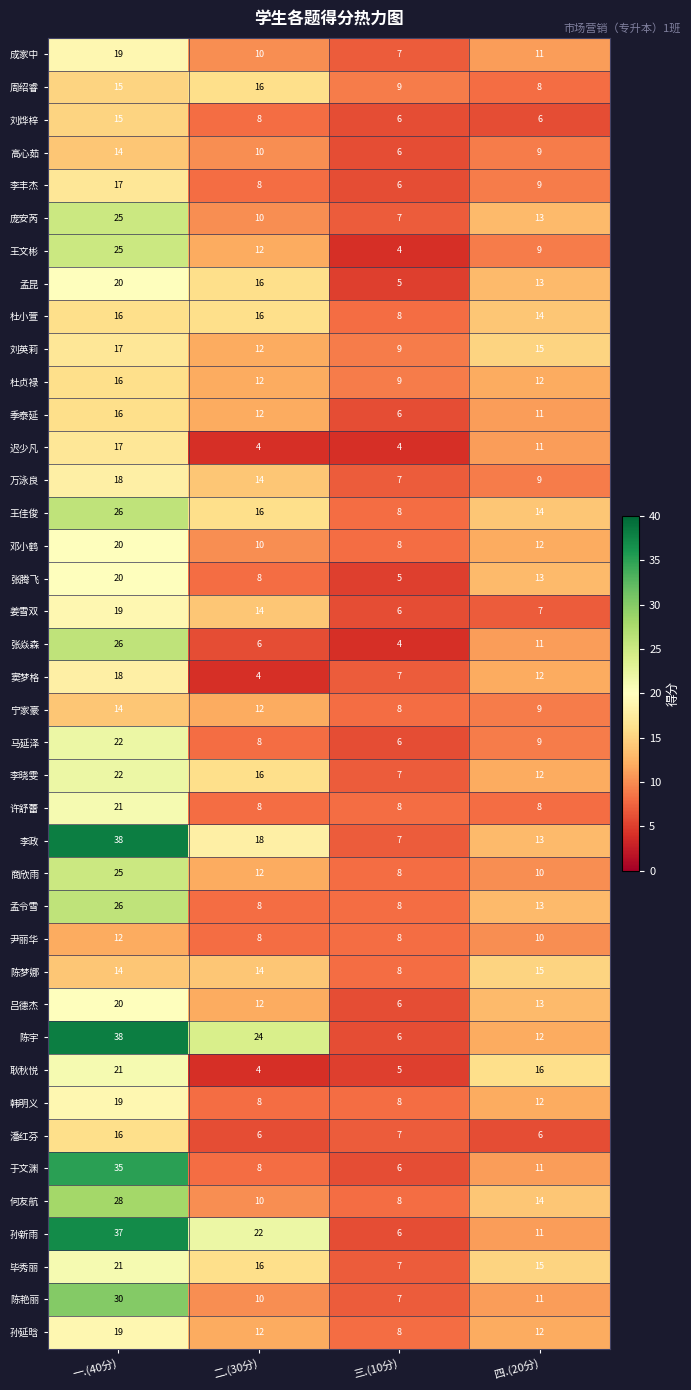

What is the approximate value of 尹丽华 at 四.(20分)?

10